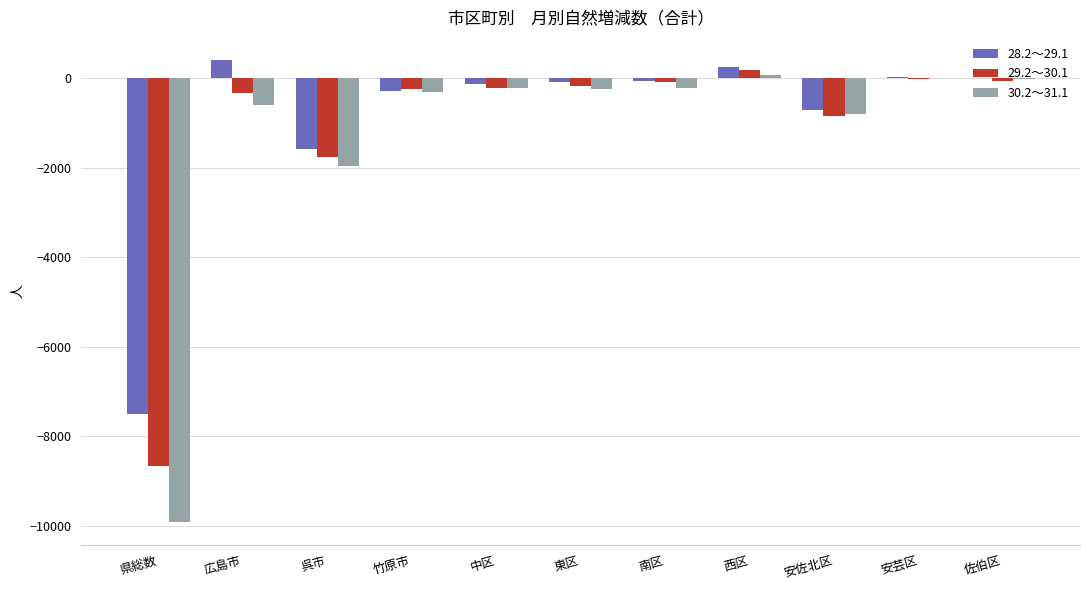

Does the chart contain stacked bars?

No